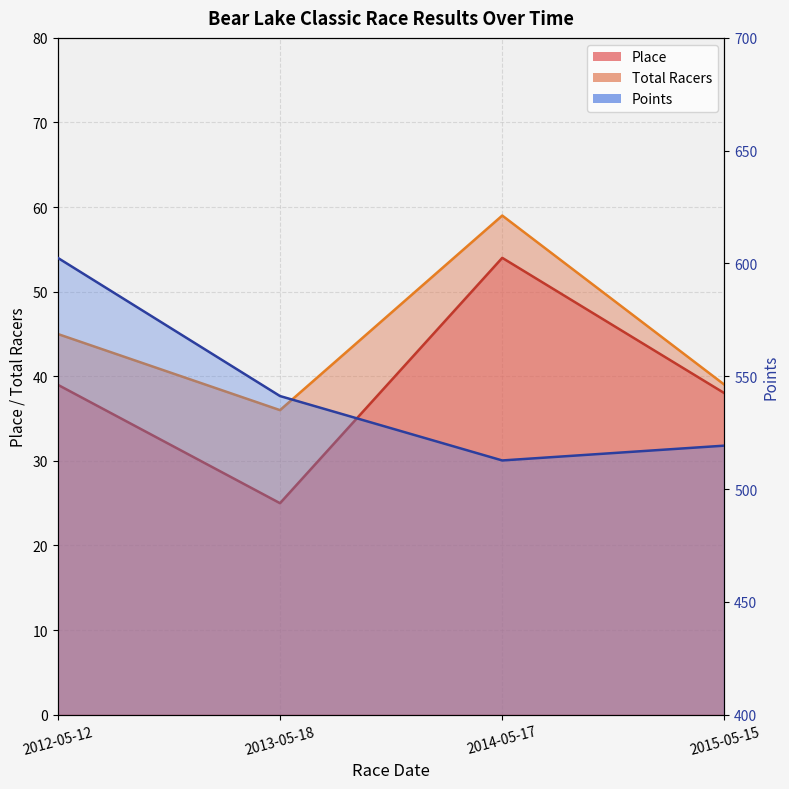

What is the label of the 4th point from the right?

2012-05-12